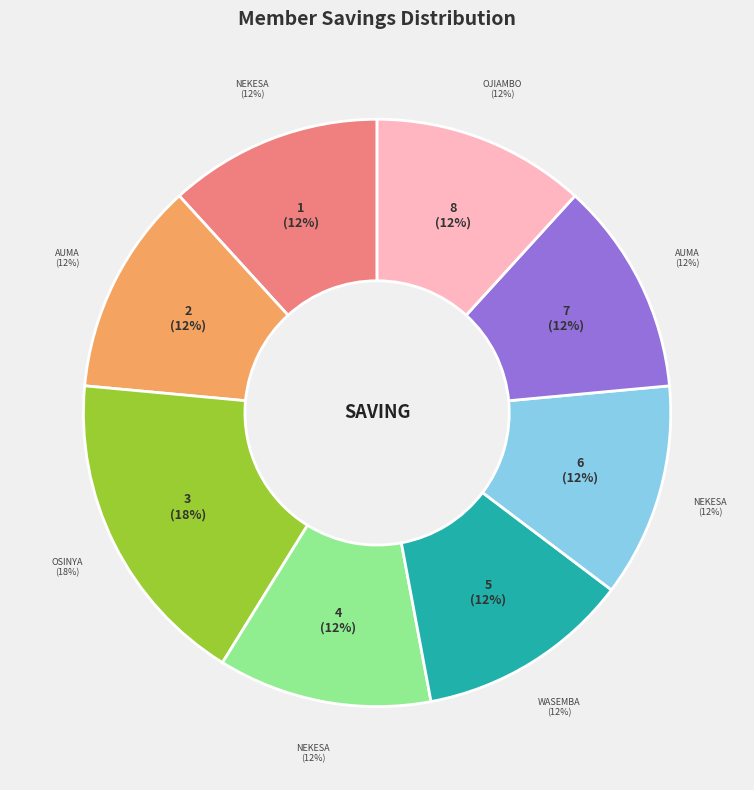

What is the smallest slice in the pie chart?

NEKESA ROBINAH